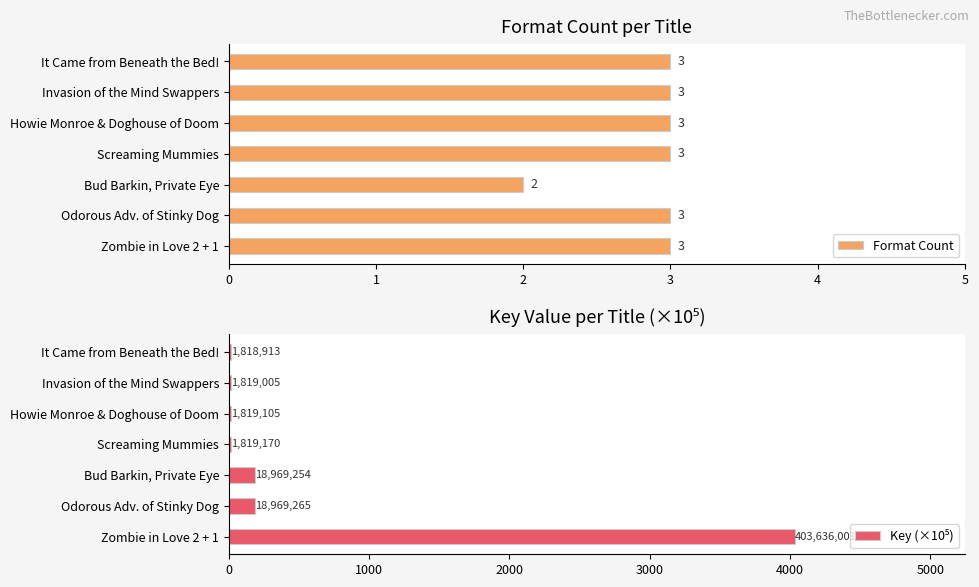

Reading right to left, transcribe all the data shown in this chart.

Format Count: 3.0	3.0	3.0	3.0	2.0	3.0	3.0
Key (×10⁵): 18.2	18.2	18.2	18.2	189.7	189.7	4036.4